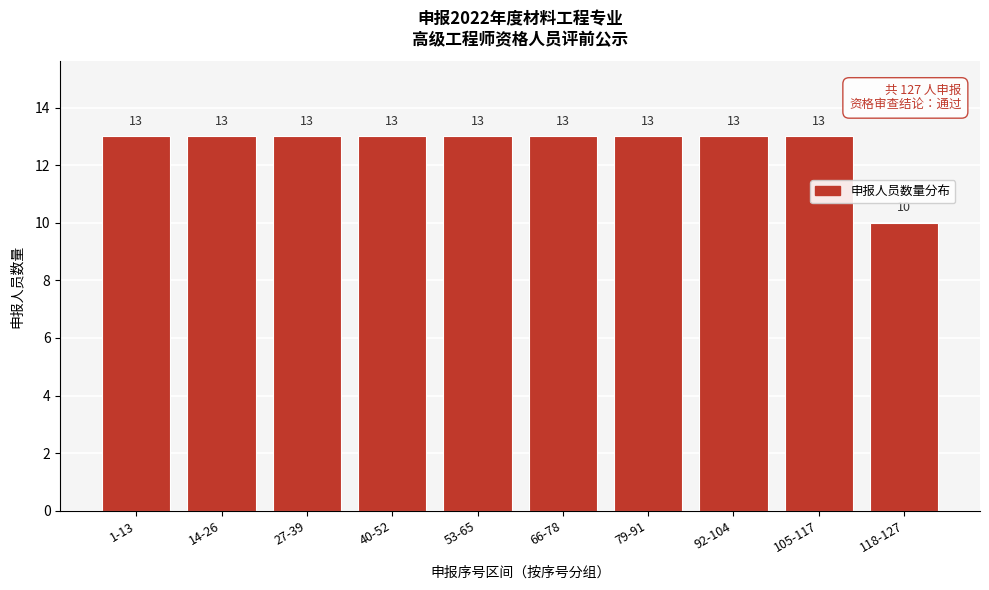

Reading right to left, transcribe all the data shown in this chart.

10	13	13	13	13	13	13	13	13	13